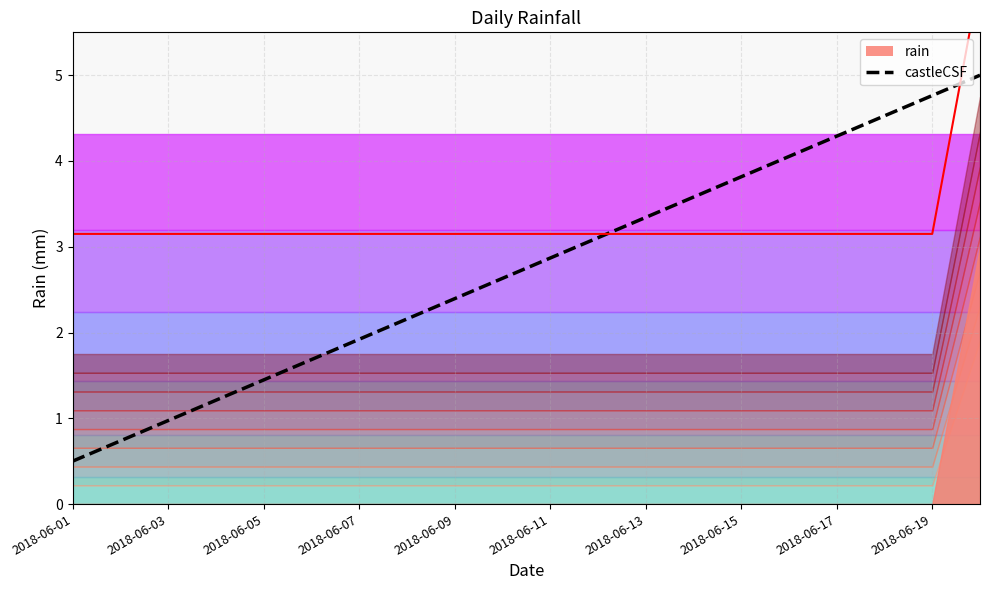

What is the minimum value shown in the chart?

0.5